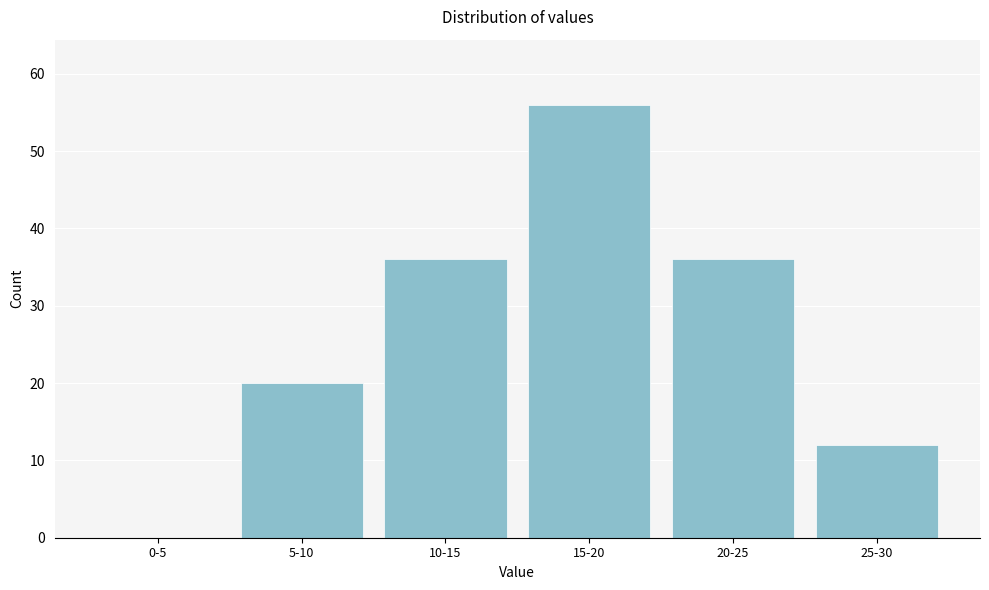

Reading right to left, extract all data points from this chart.

25-30=12	20-25=36	15-20=56	10-15=36	5-10=20	0-5=0